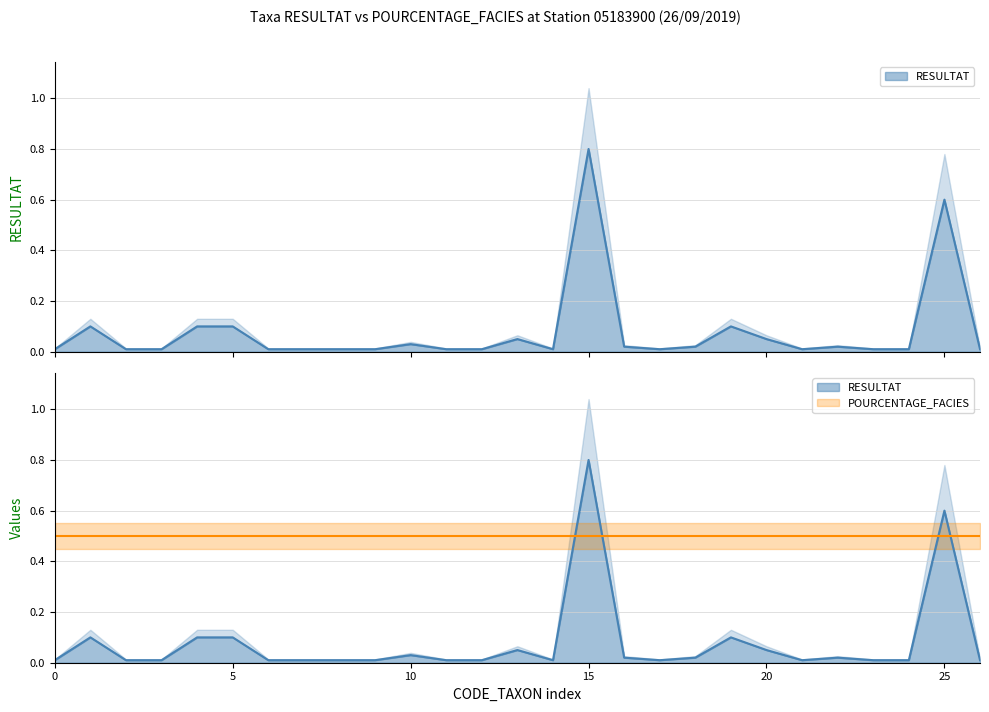

What is the maximum value shown in the chart?

0.8